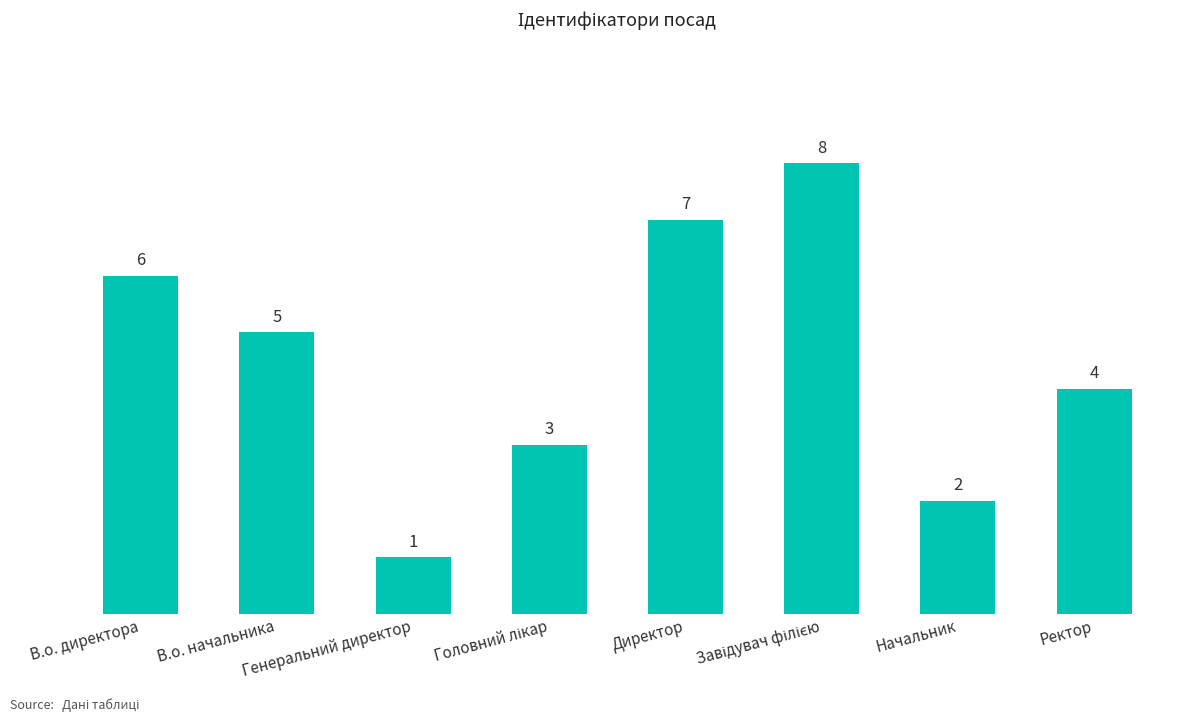

What is the value of the 6th bar from the left?

8